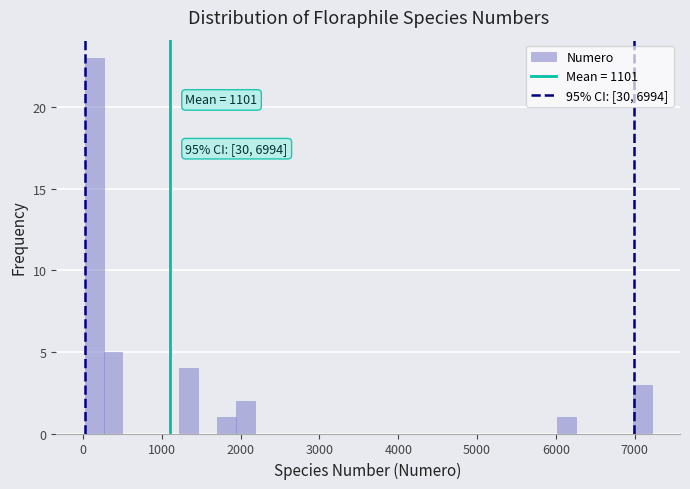

Read against the x-axis, roughly where is the centre of the tallest bar?

100